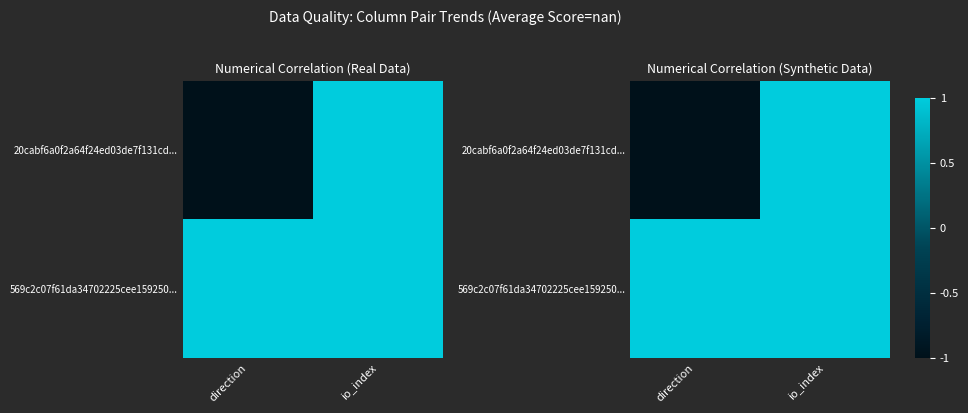

What is the minimum value for 20cabf6a0f2a64f24ed03de7f131cd...?

-1